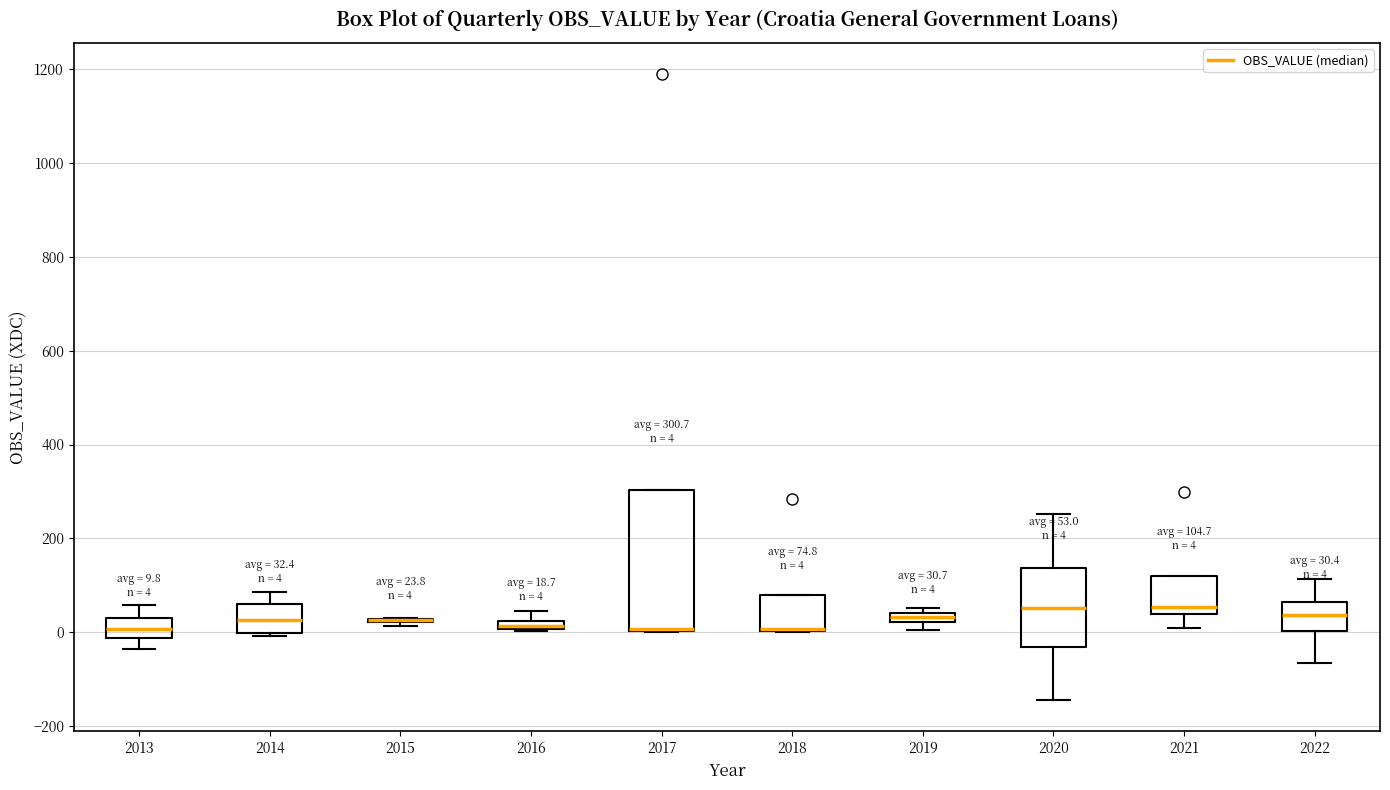

Comparing the boxes themselves (not the whiskers), which one is the tallest?

2017